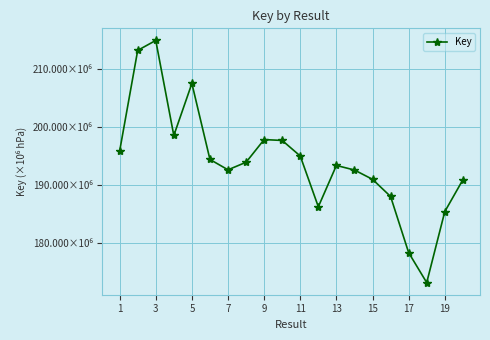

What is the difference between the maximum and minimum values?

41860901